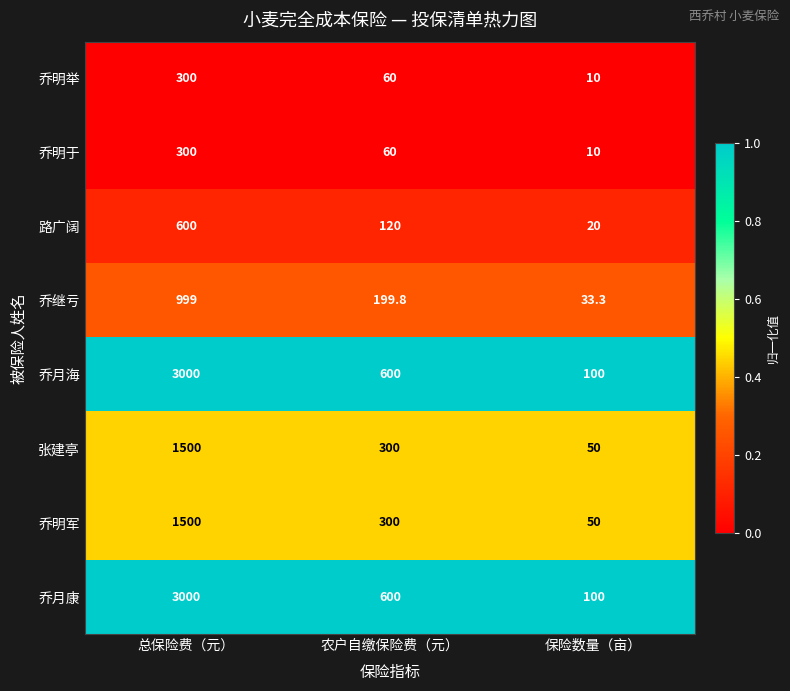

At which category is the sum across all series the highest?

总保险费（元）